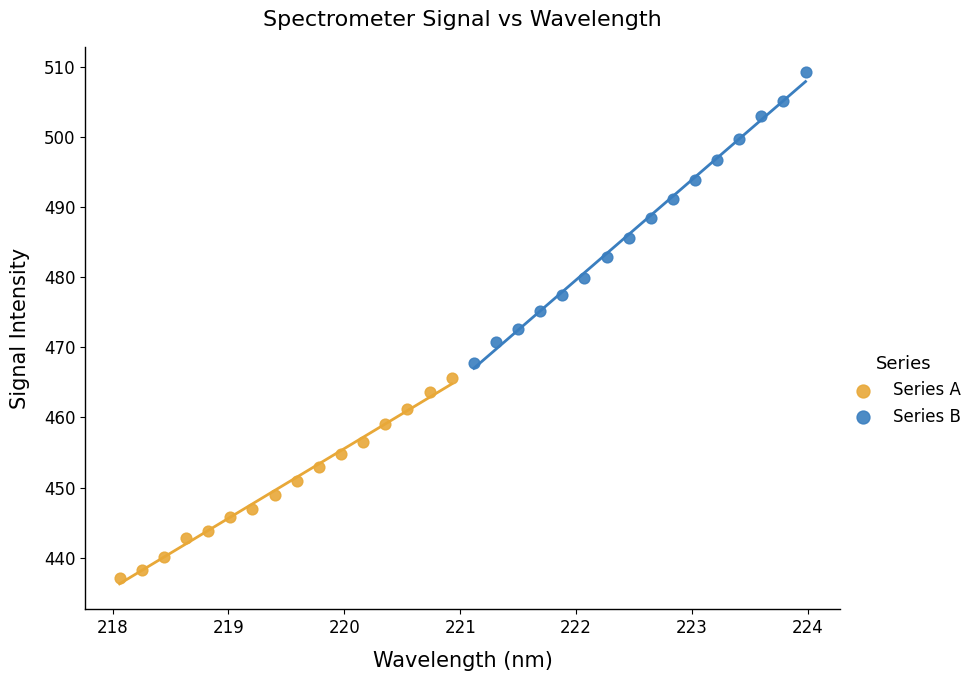

Which series contains the lowest Y value?

Series A